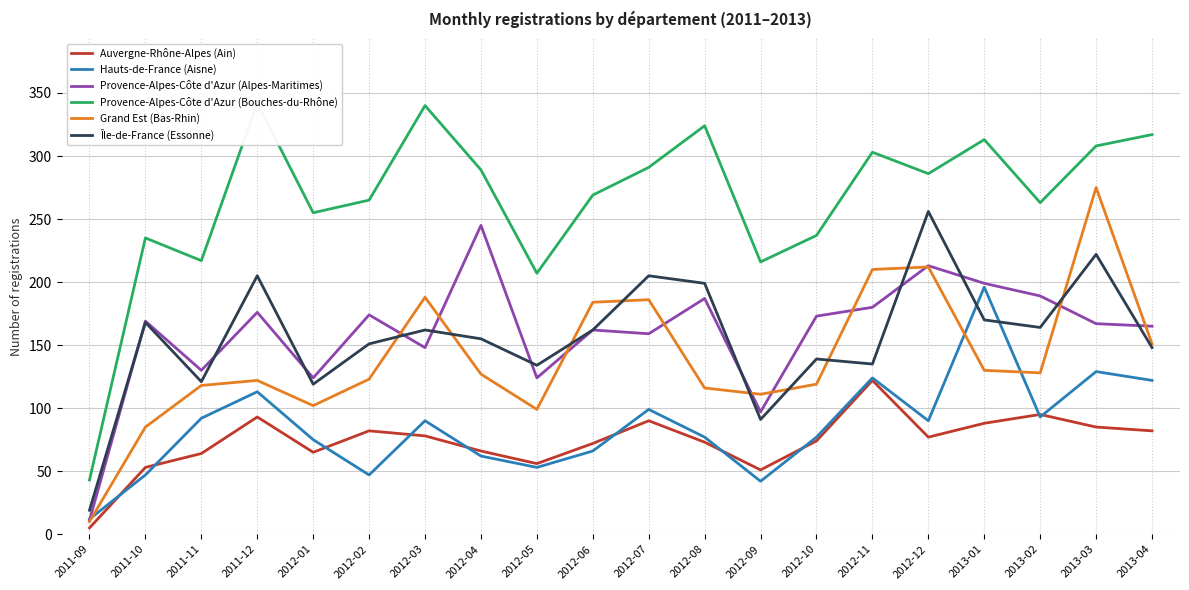

Reading right to left, transcribe all the data shown in this chart.

Auvergne-Rhône-Alpes (Ain): 82	85	95	88	77	122	74	51	73	90	72	56	66	78	82	65	93	64	53	5
Hauts-de-France (Aisne): 122	129	93	196	90	124	77	42	77	99	66	53	62	90	47	75	113	92	47	12
Provence-Alpes-Côte d'Azur (Alpes-Maritimes): 165	167	189	199	213	180	173	97	187	159	162	124	245	148	174	124	176	130	169	11
Provence-Alpes-Côte d'Azur (Bouches-du-Rhône): 317	308	263	313	286	303	237	216	324	291	269	207	289	340	265	255	342	217	235	43
Grand Est (Bas-Rhin): 151	275	128	130	212	210	119	111	116	186	184	99	127	188	123	102	122	118	85	10
Île-de-France (Essonne): 148	222	164	170	256	135	139	91	199	205	162	134	155	162	151	119	205	121	168	19